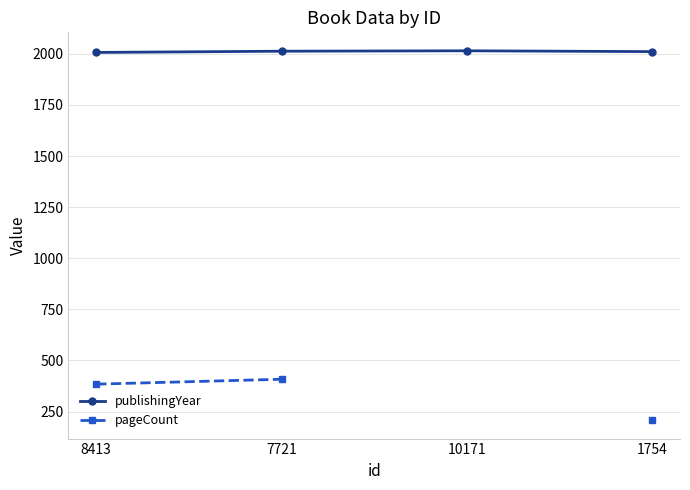

List the series in order of their peak value, lowest first.

pageCount, publishingYear